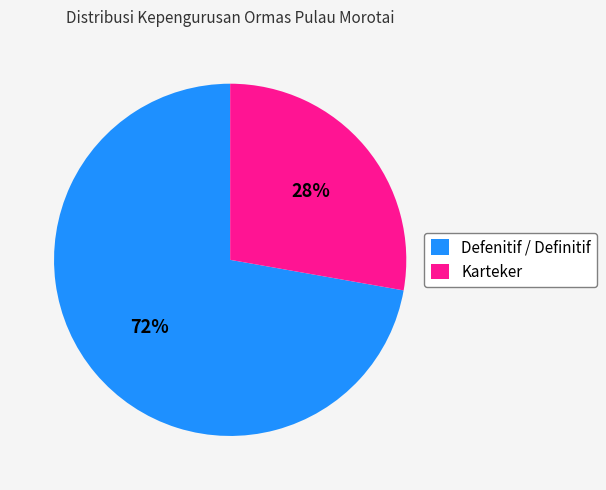

Does any single category account for the majority?

Yes